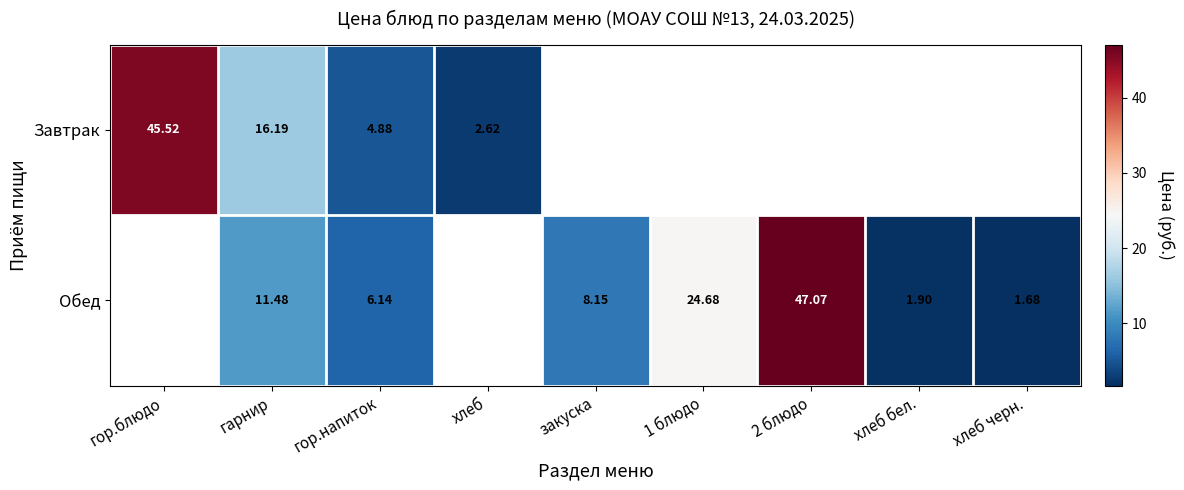

At which category is the sum across all series the highest?

гарнир